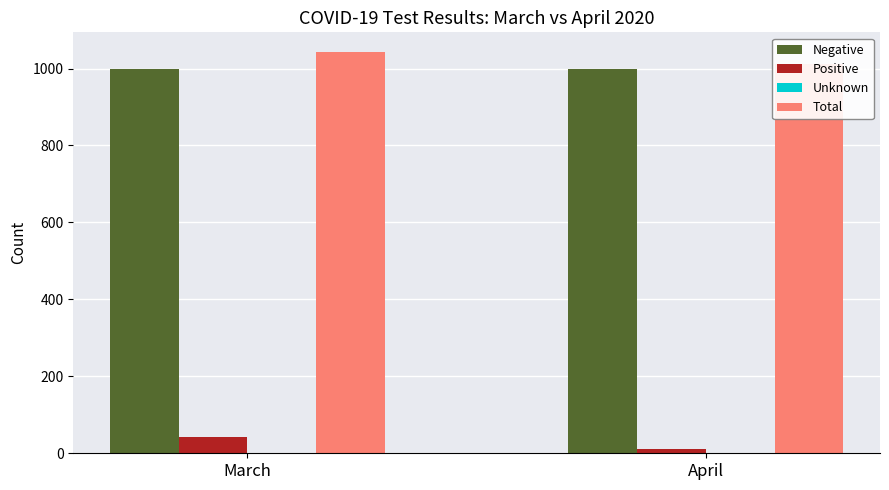

Is it true that Positive equals 63 at March?

False